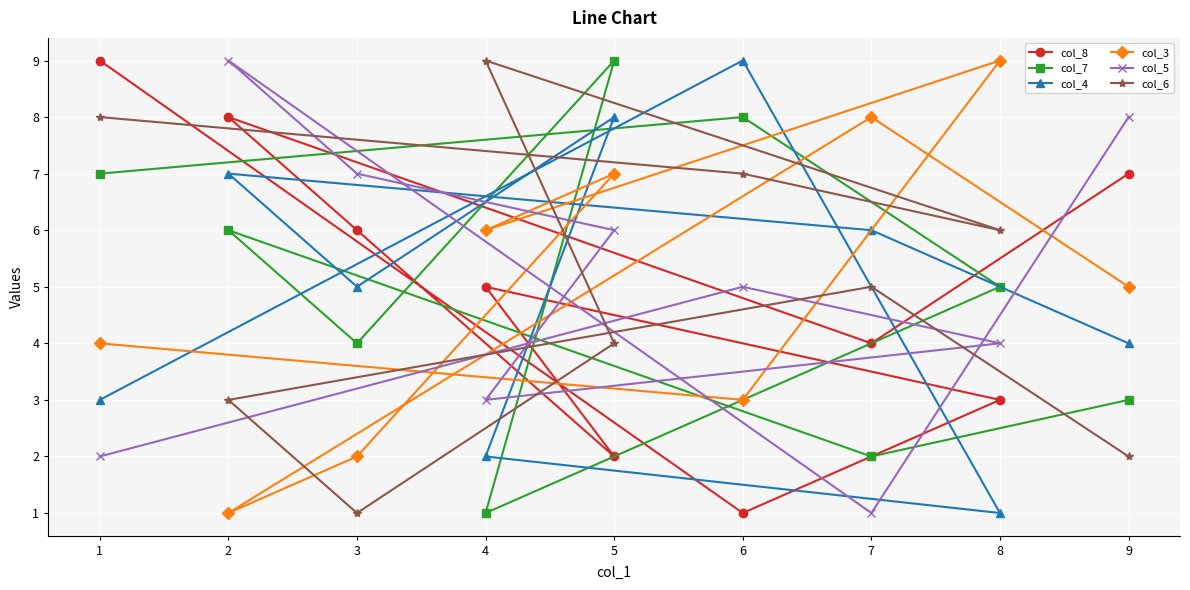

What are all the series names shown in the legend?

col_8, col_7, col_4, col_3, col_5, col_6